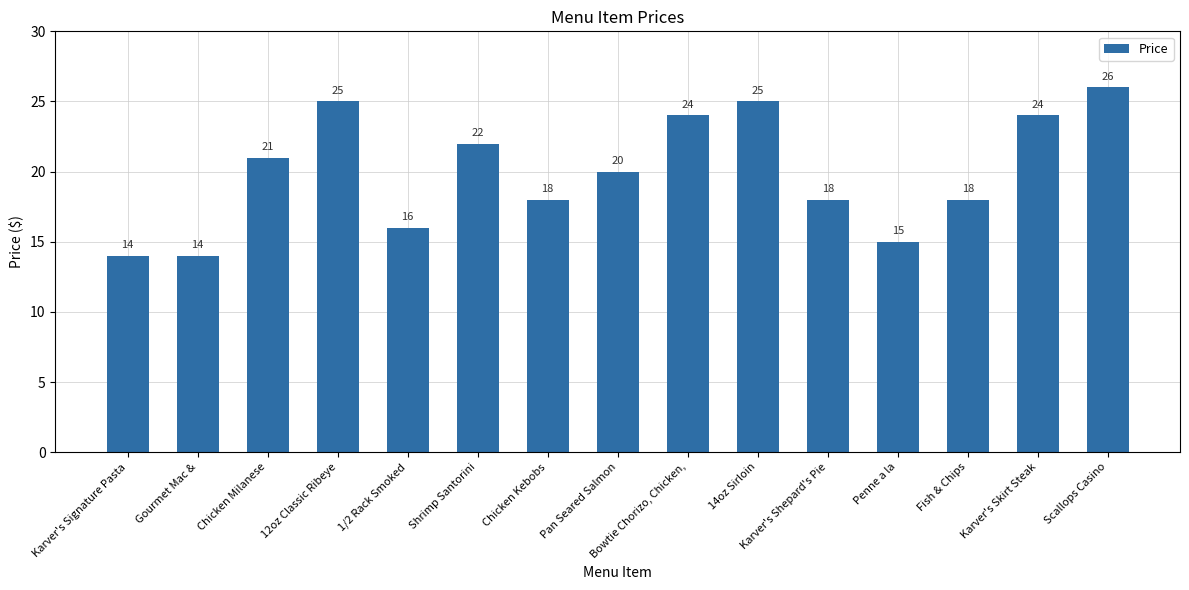

What is the change in value from Karver's Shepard's Pie to Scallops Casino?

+8